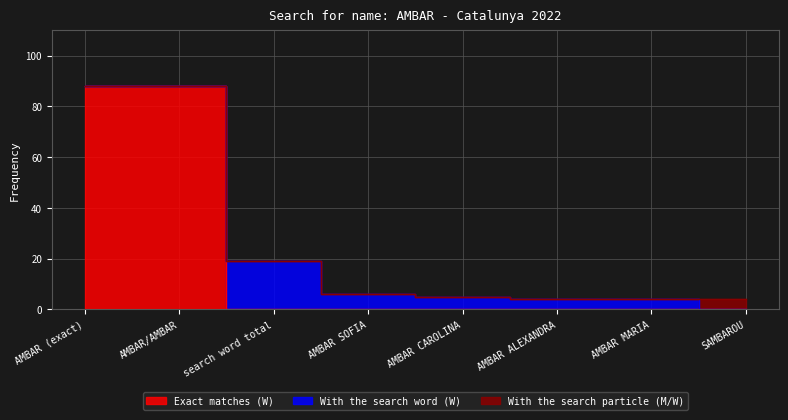

Where is Exact matches (W) nearest to the value 44?

AMBAR (exact)